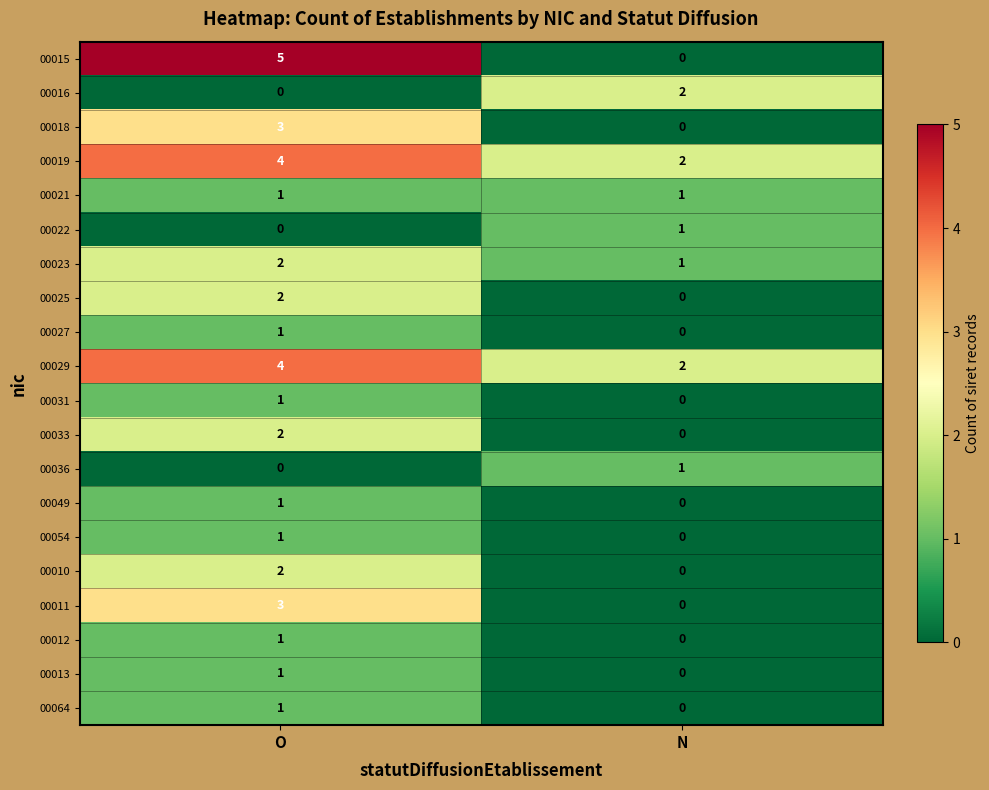

True or false: 00031 has a value of 2 at O.

False